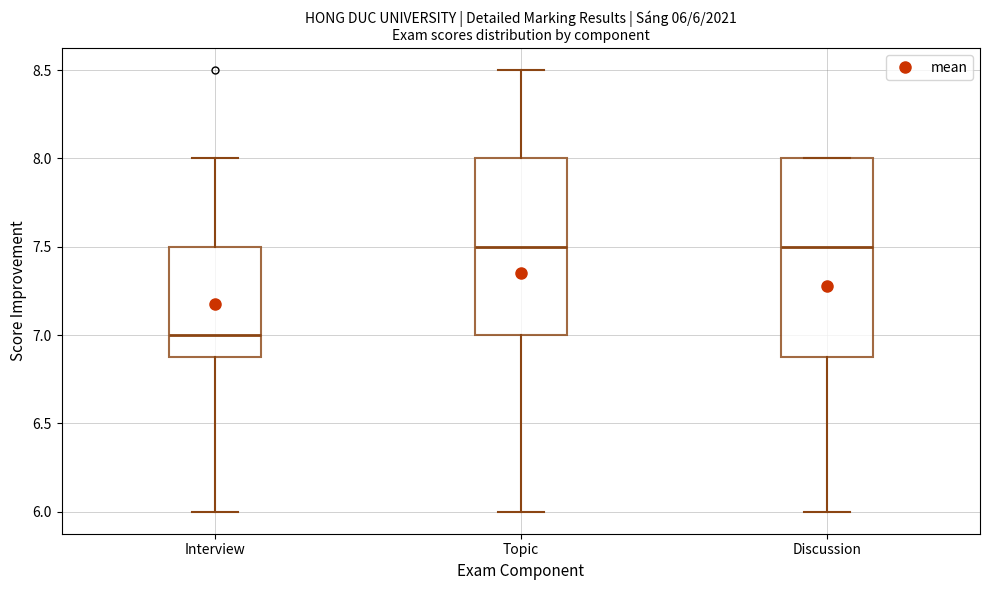

Comparing the boxes themselves (not the whiskers), which one is the tallest?

Discussion